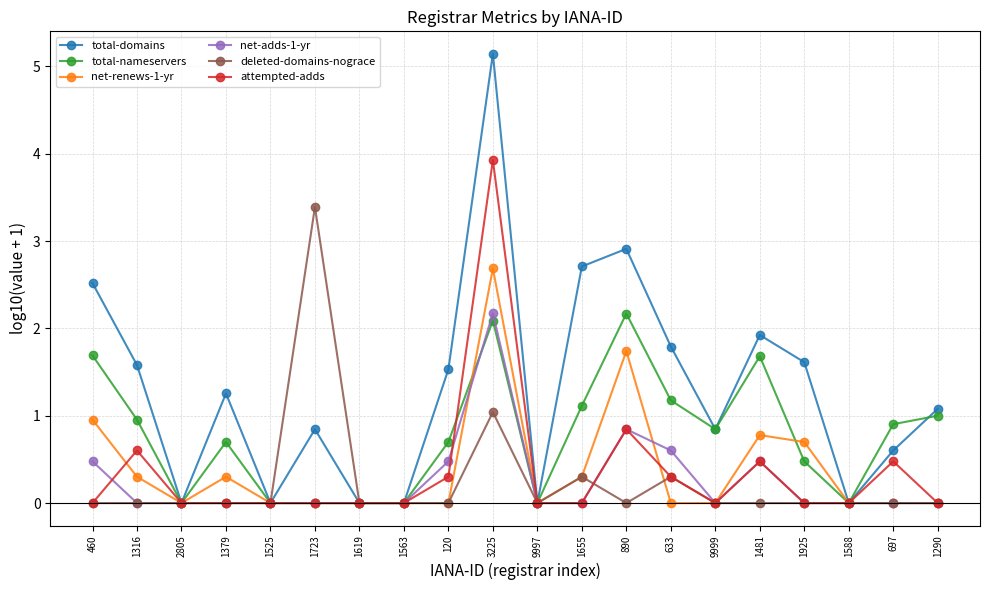

Is this an area chart (filled region under the line)?

No